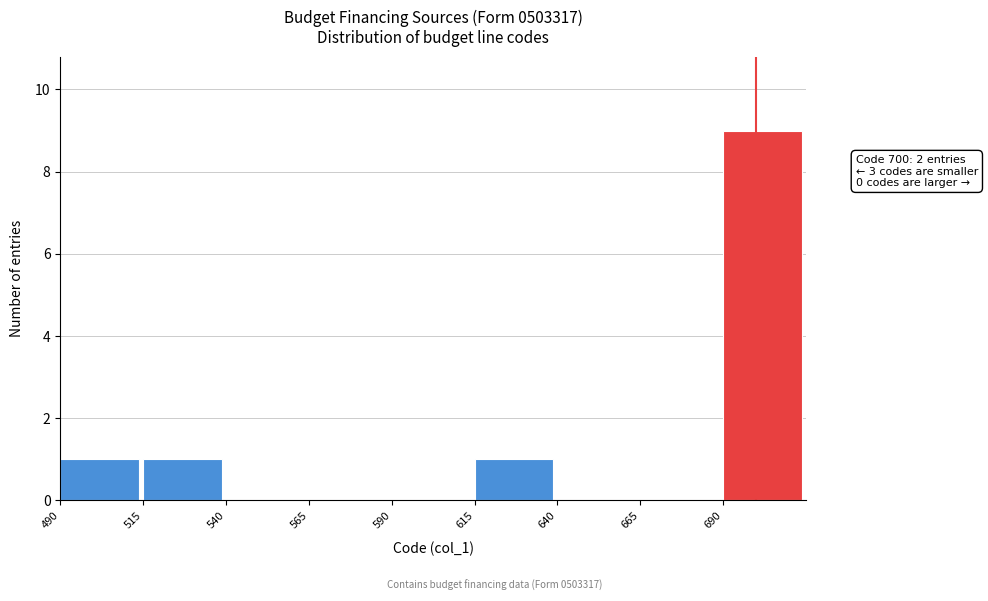

Which range on the x-axis has the tallest bar?

690 to 715